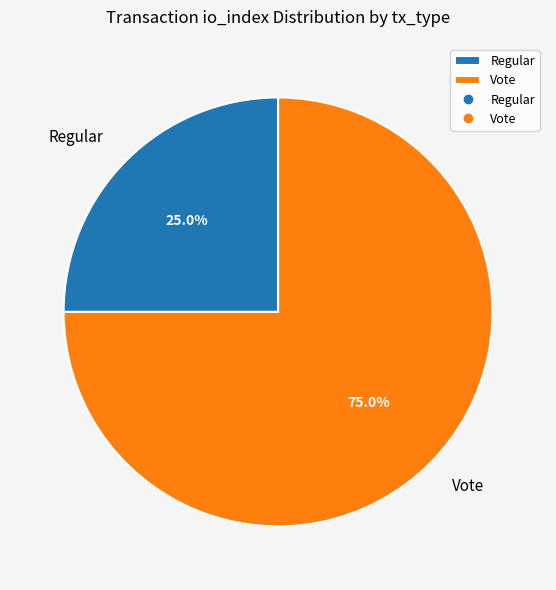

Which slice is the largest?

Vote